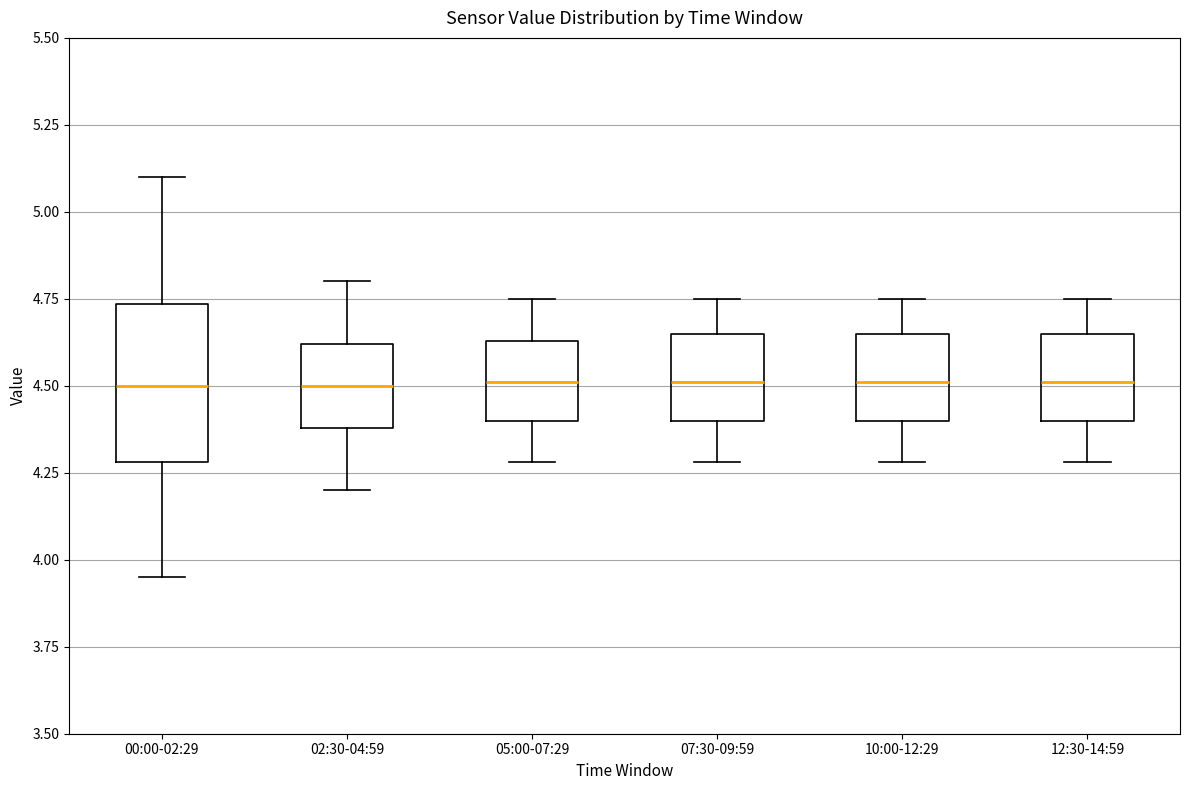

Reading left to right, transcribe this box plot: for each box, give where its median line is, the range the box spans, and where its two whiskers end, as read against the y-axis. The values are not printed on the chart, so give them approximately, as read against the axis.

00:00-02:29: median 4.50, box 4.30 to 4.75, whiskers 3.95 to 5.10
02:30-04:59: median 4.50, box 4.40 to 4.60, whiskers 4.20 to 4.80
05:00-07:29: median 4.50, box 4.40 to 4.65, whiskers 4.30 to 4.75
07:30-09:59: median 4.50, box 4.40 to 4.65, whiskers 4.30 to 4.75
10:00-12:29: median 4.50, box 4.40 to 4.65, whiskers 4.30 to 4.75
12:30-14:59: median 4.50, box 4.40 to 4.65, whiskers 4.30 to 4.75